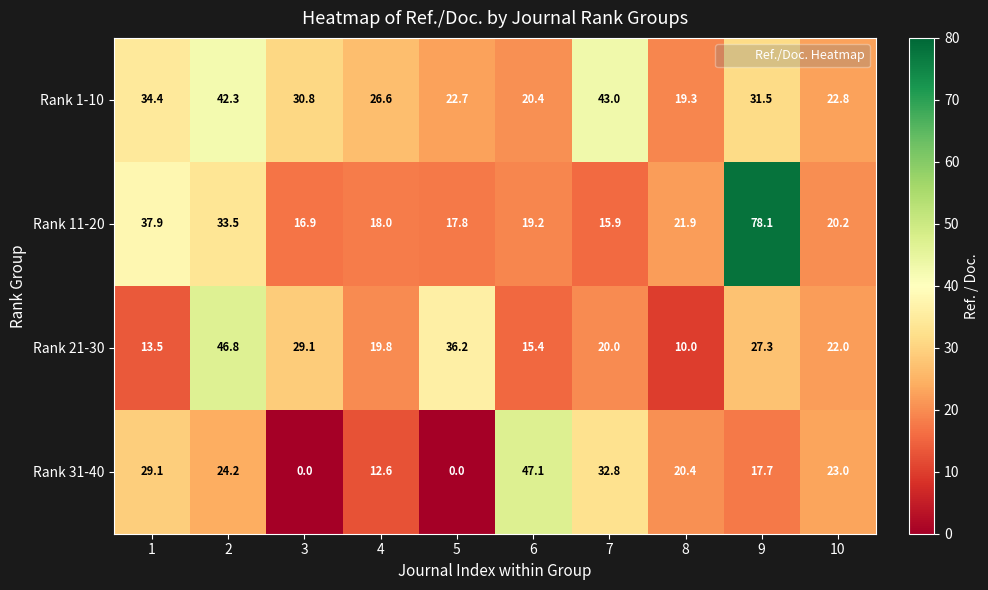

At which category is the sum across all series the highest?

9